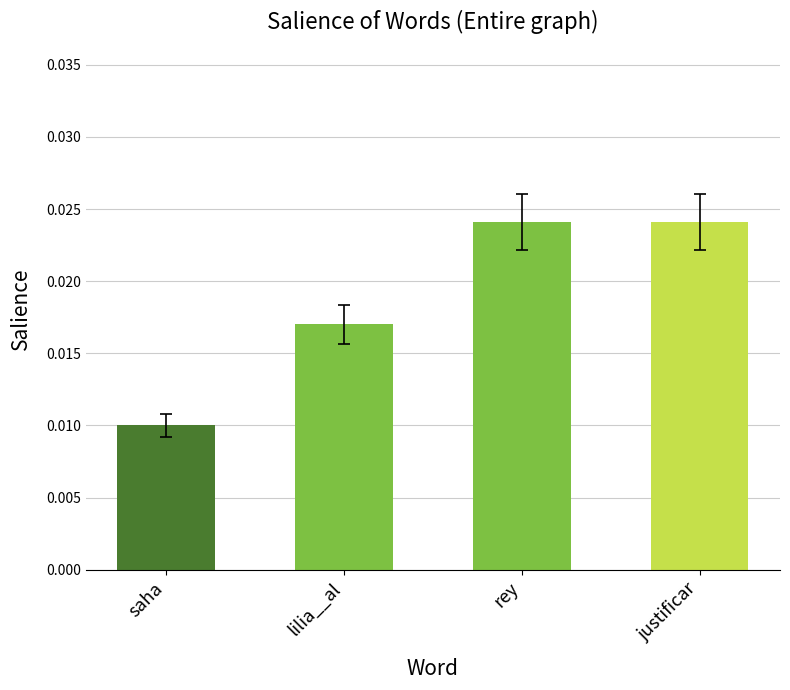

What is the label of the 2nd bar from the left?

lilia__al